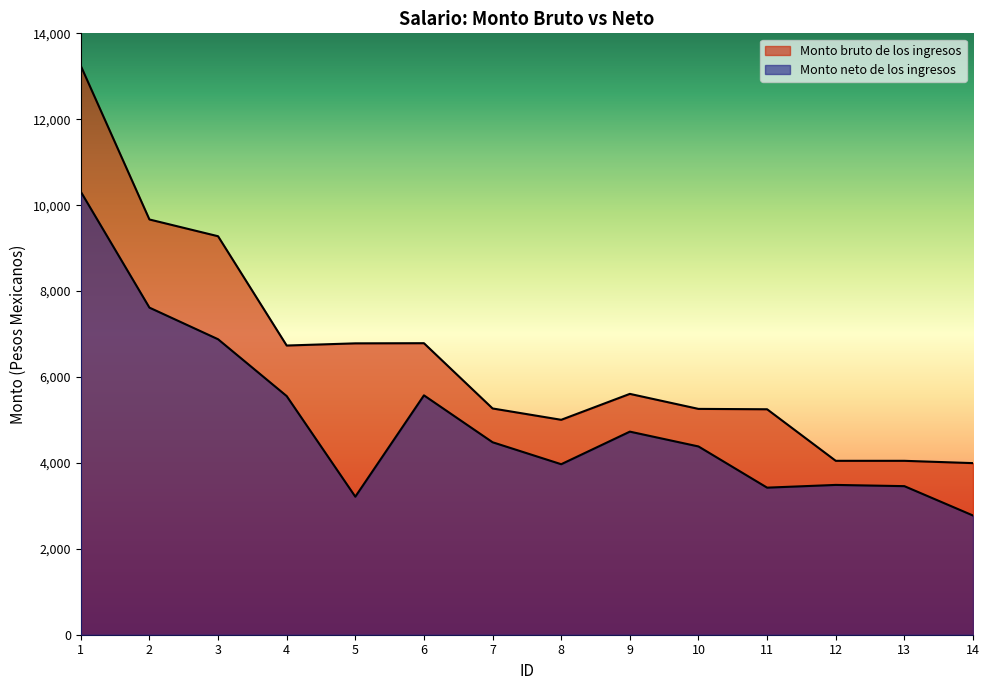

What is the average value of the Monto neto de los ingresos series?

4989.7